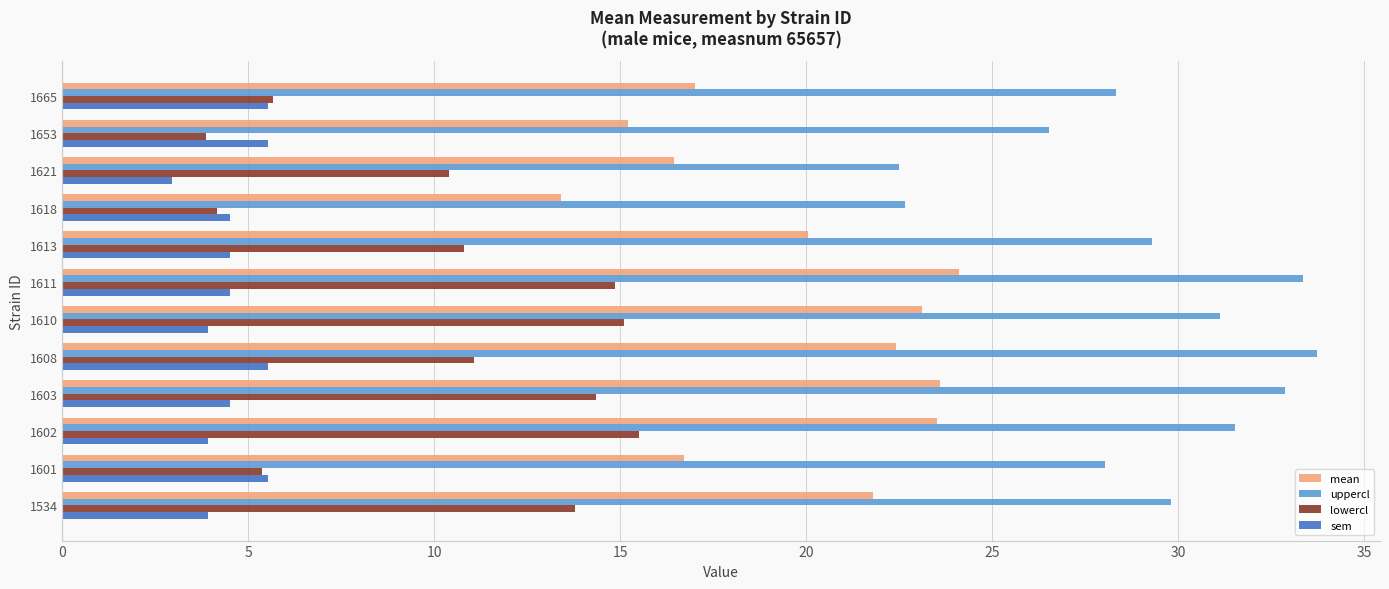

What is the minimum value for sem?

3.0